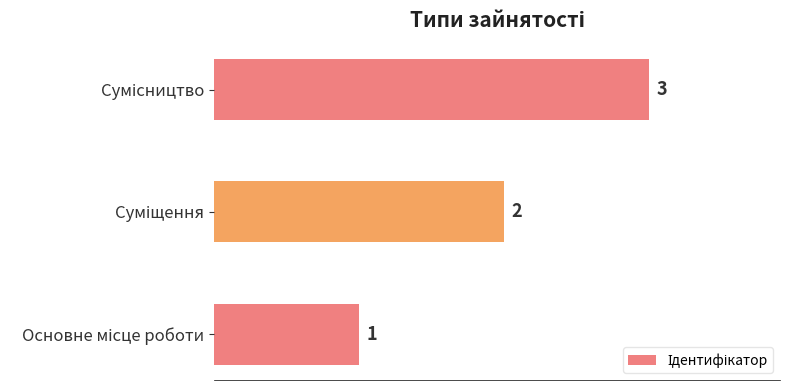

Count the values in the range 1 to 3.

3